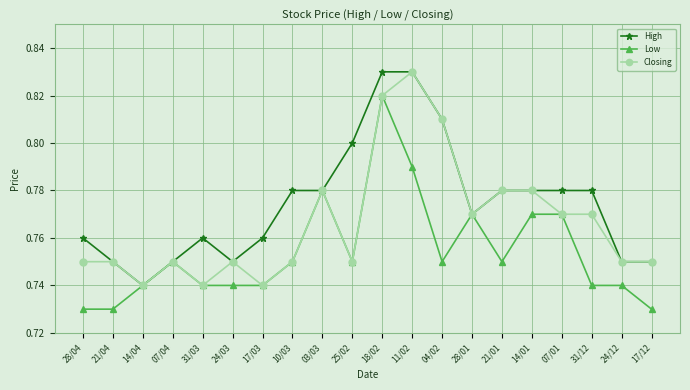

List the series in order of their overall mean, highest first.

High, Closing, Low